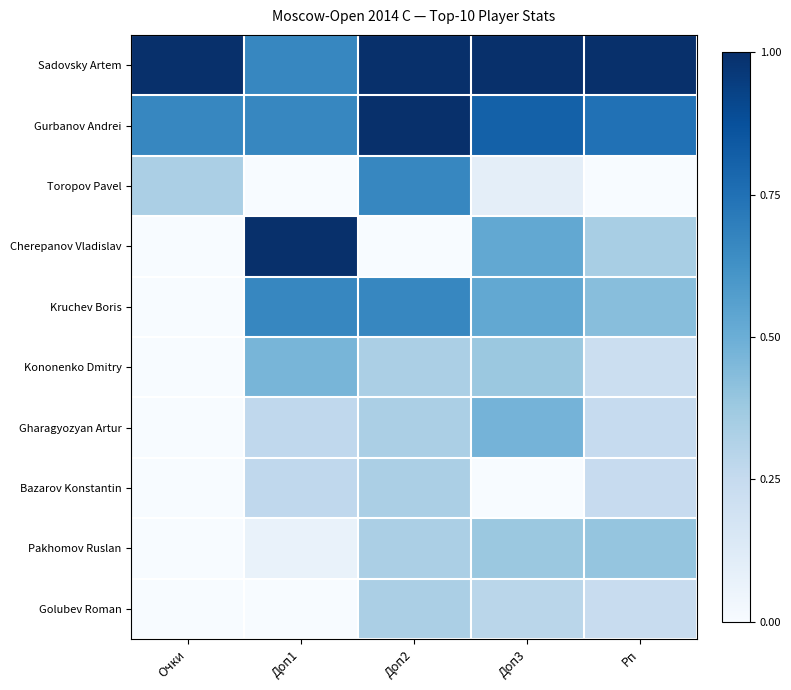

Which series has the largest range (max minus min)?

Cherepanov Vladislav